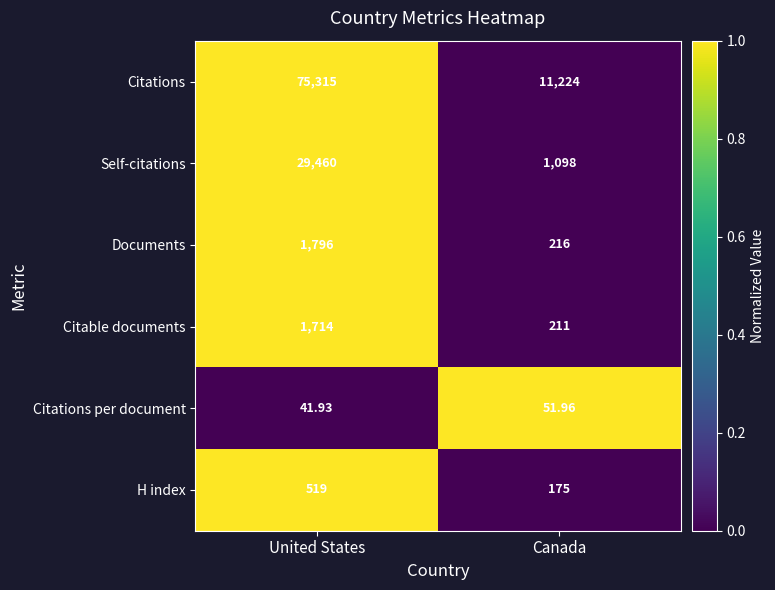

List the labels in order of Citations value, smallest first.

Canada, United States